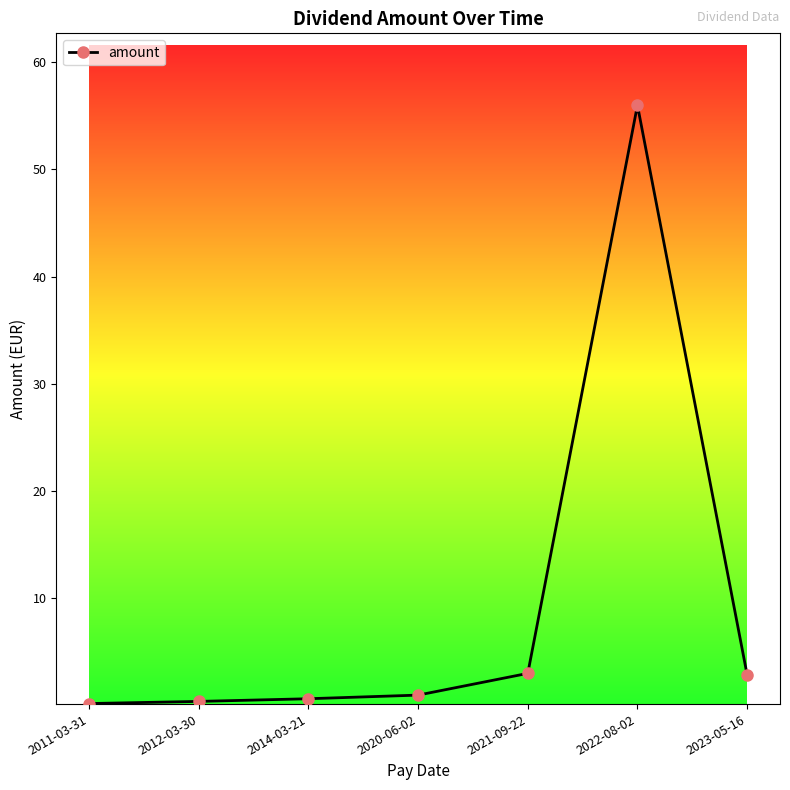

True or false: the data has more than 0 interior local peaks.

True